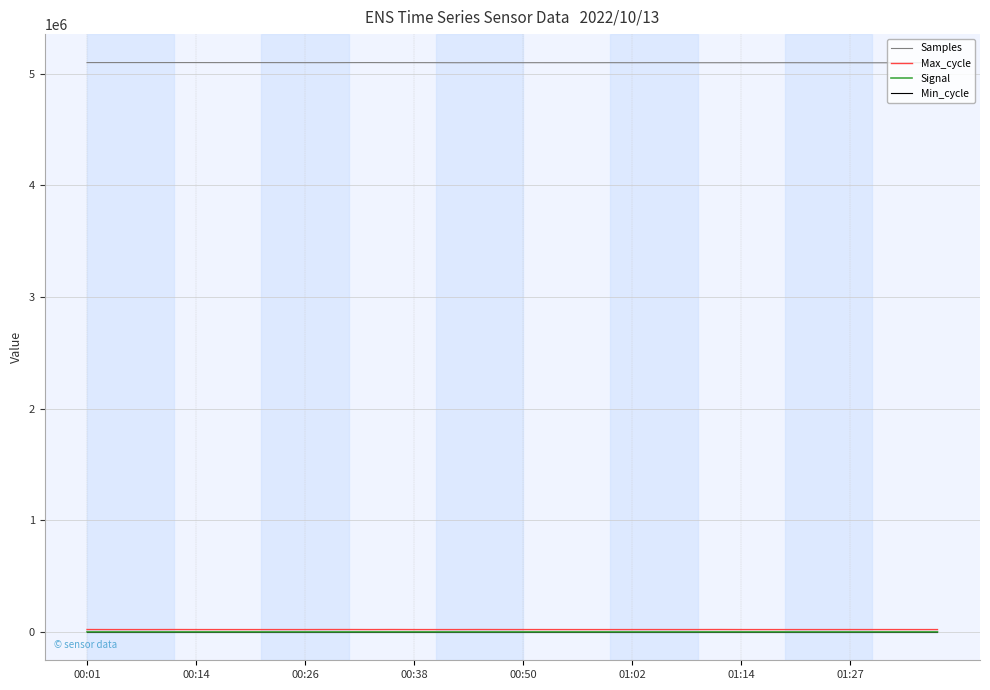

True or false: Max_cycle and Samples cross at least once.

False